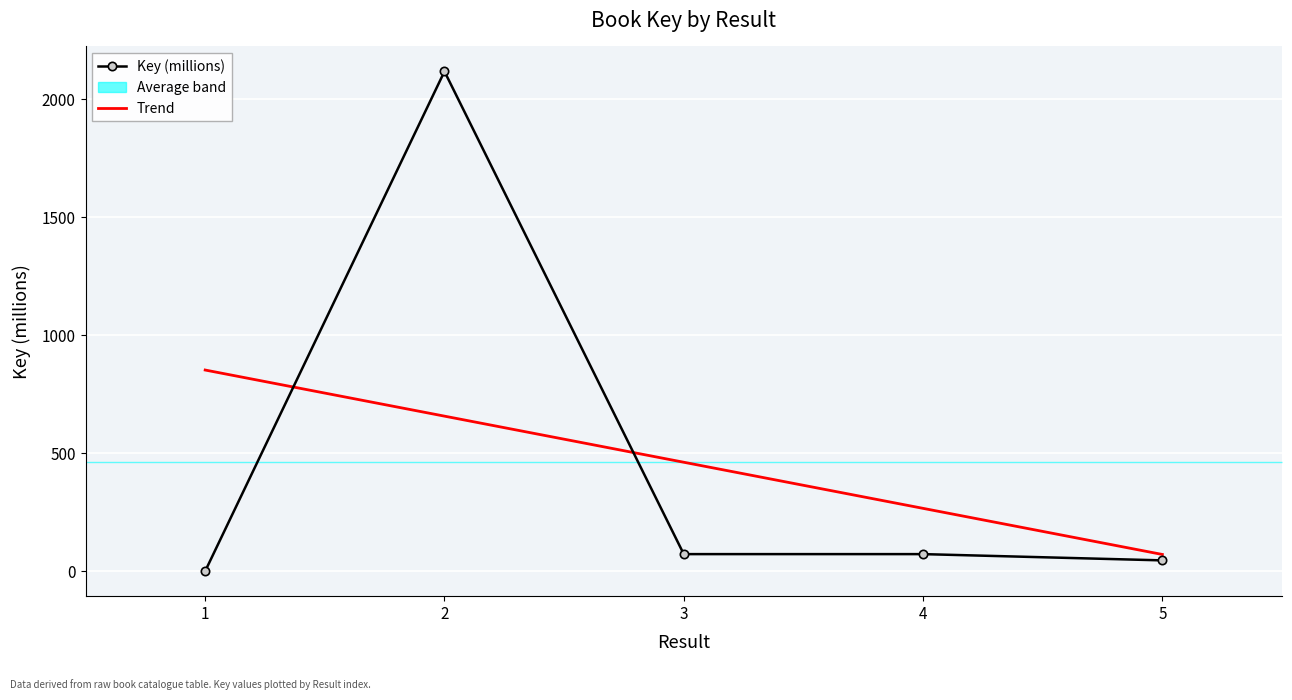

What is the maximum value shown in the chart?

2117.9